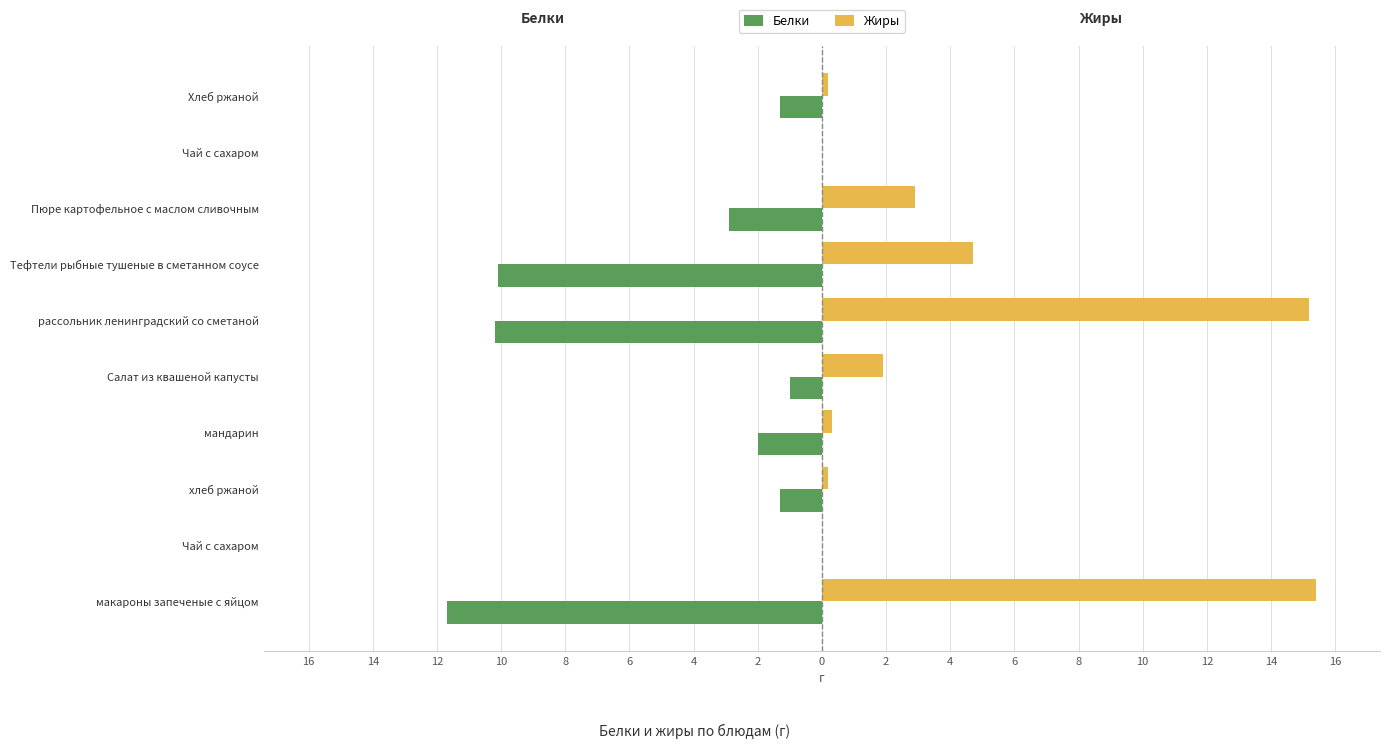

What is the difference between the second highest and second lowest values in the Жиры series?

15.2